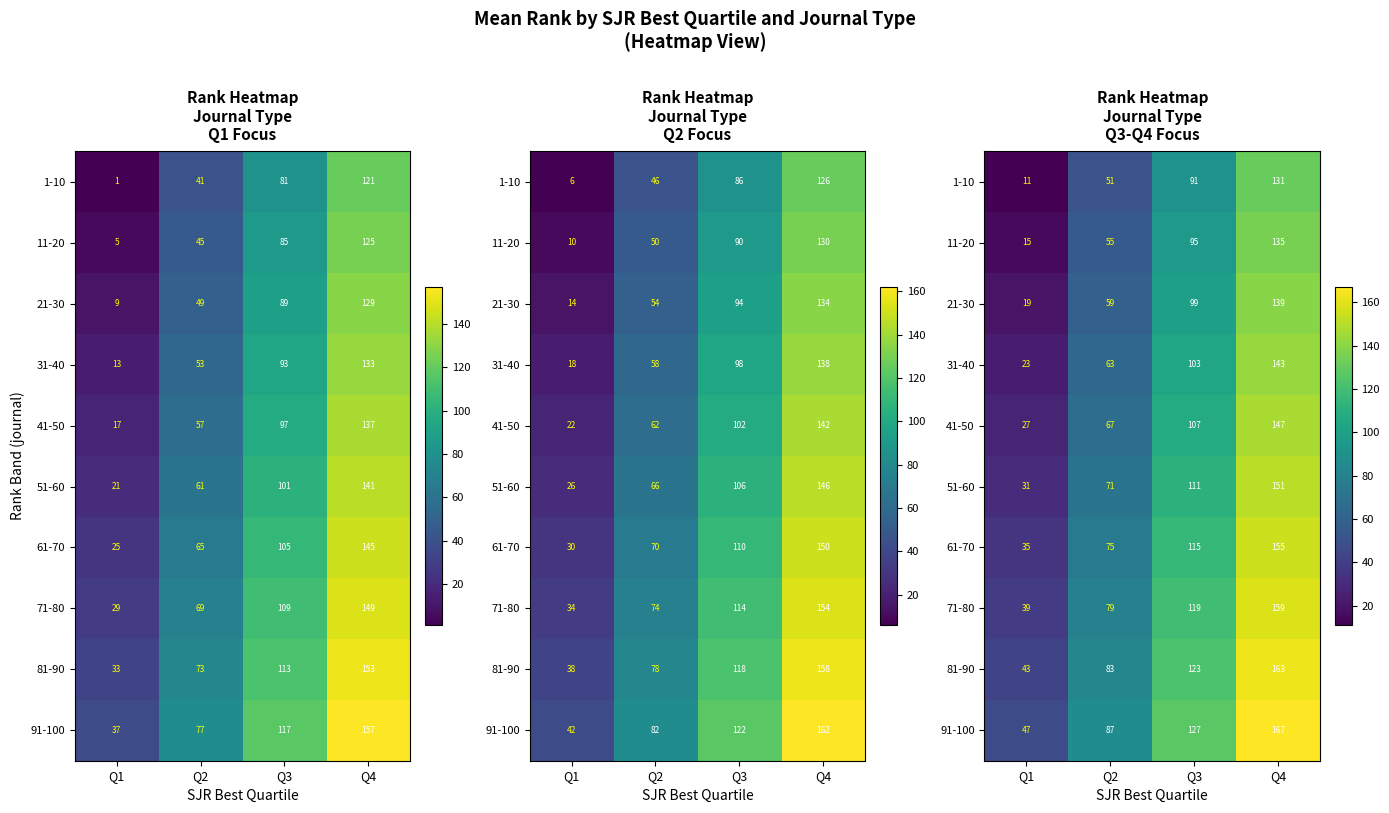

The value of 41-50 at Q4 is 147. True or false?

True